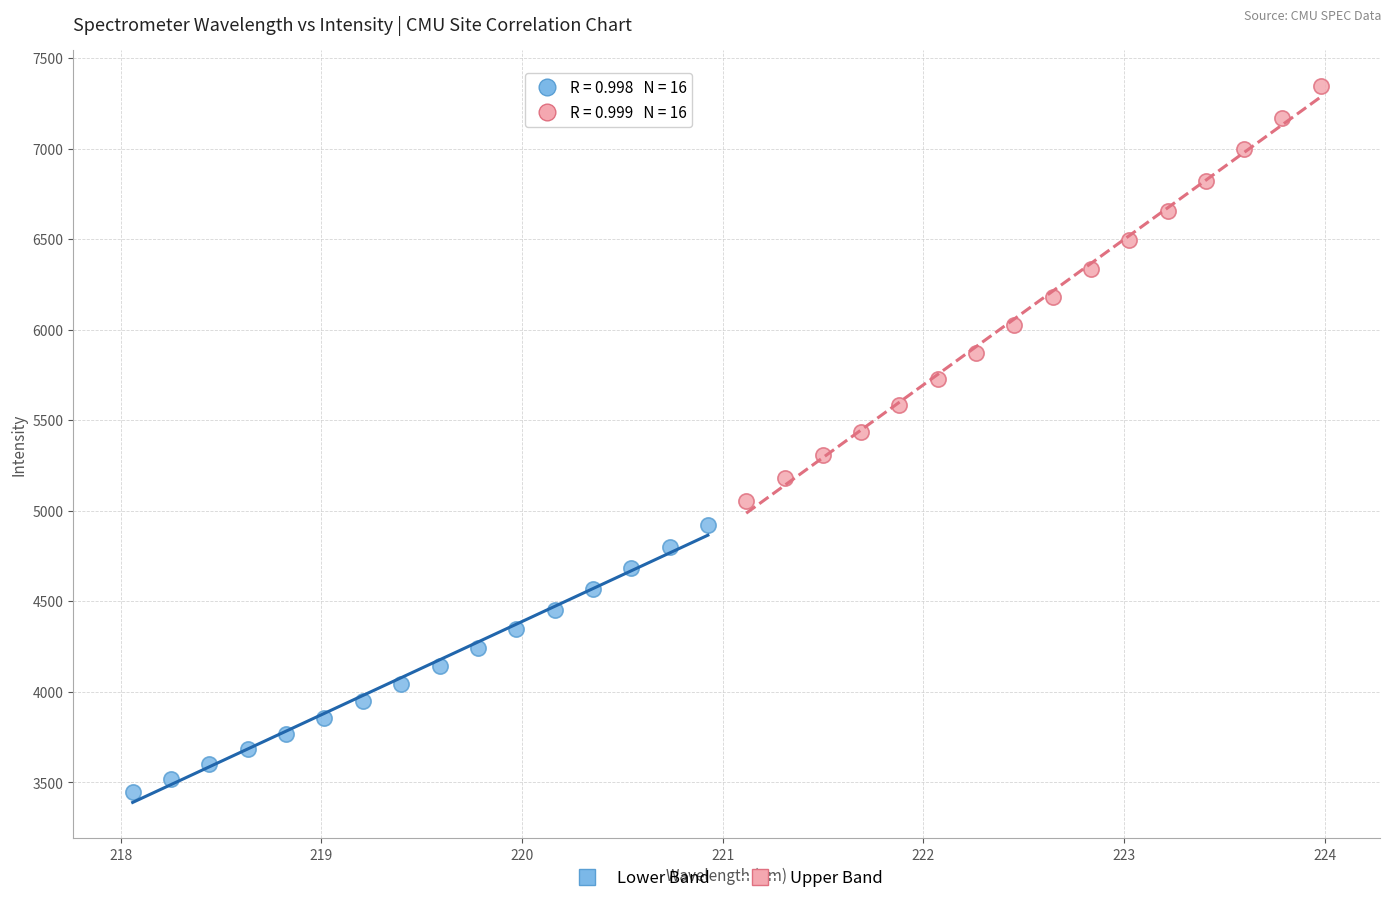

Which series reaches the minimum Y coordinate?

Lower Band